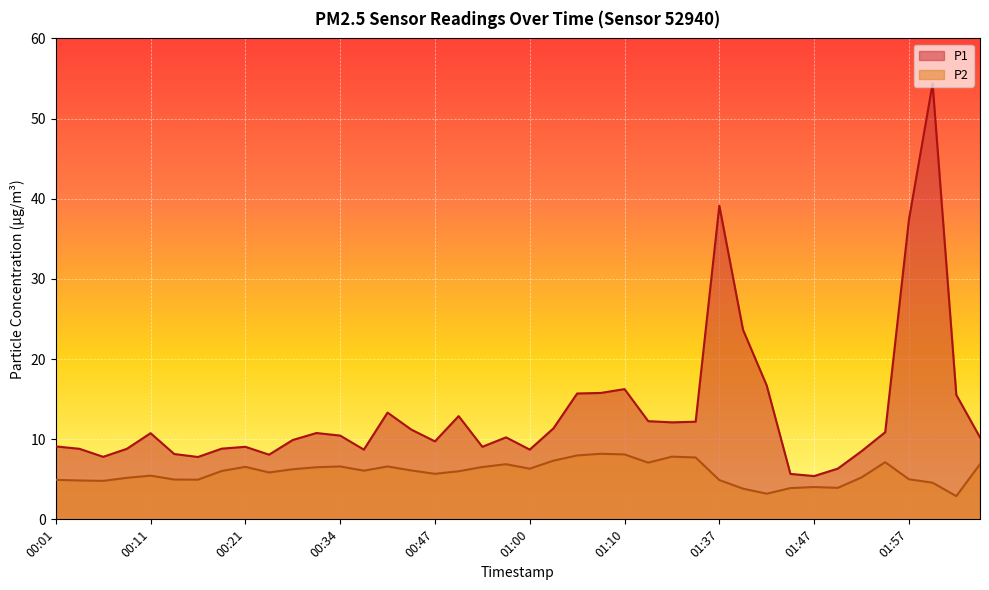

Where does the P1 series first go above 10?

00:11